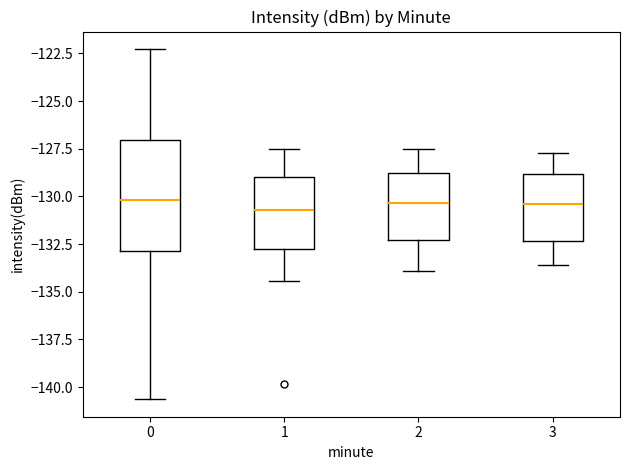

Reading left to right, transcribe this box plot: for each box, give where its median line is, the range the box spans, and where its two whiskers end, as read against the y-axis. The values are not printed on the chart, so give them approximately, as read against the axis.

0: median -130.0, box -133.0 to -127.0, whiskers -140.5 to -122.5
1: median -130.5, box -133.0 to -129.0, whiskers -134.5 to -127.5
2: median -130.5, box -132.5 to -128.5, whiskers -134.0 to -127.5
3: median -130.5, box -132.5 to -129.0, whiskers -133.5 to -127.5